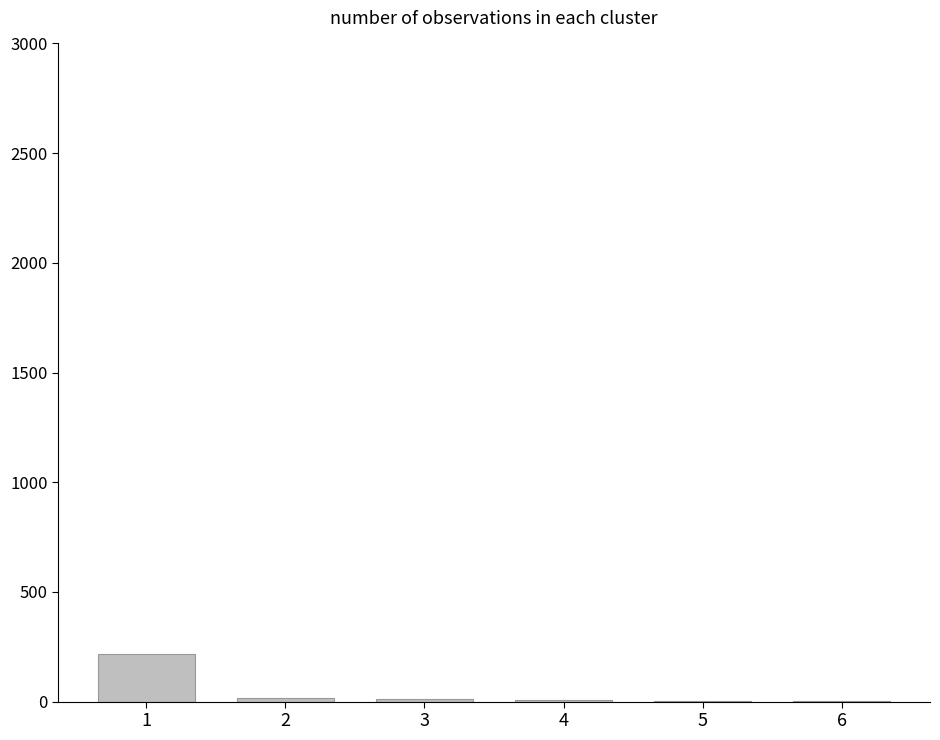

Is it true that the value at 1 is 306?

False